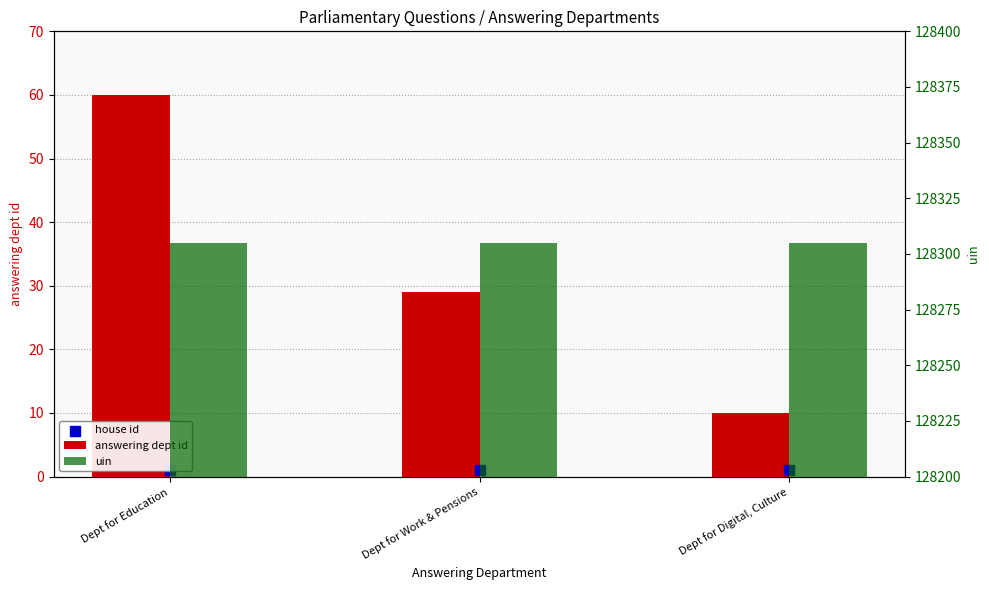

At how many categories does at least one series exceed 13409?

3